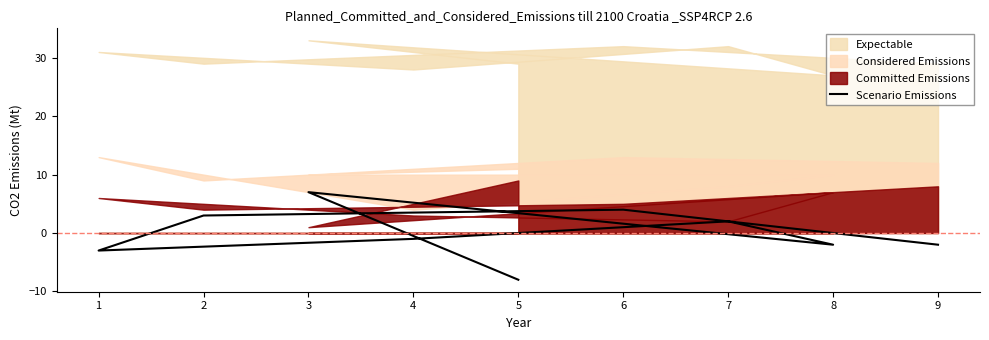

How many points are lower than both their immediate neighbors (excluding endpoints)?

2